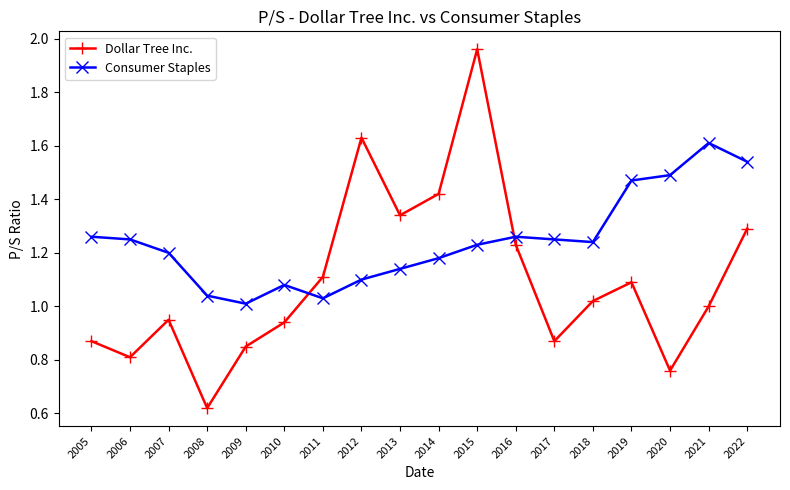

Between which two adjacent categories do Consumer Staples and Dollar Tree Inc. first intersect?

2010 and 2011